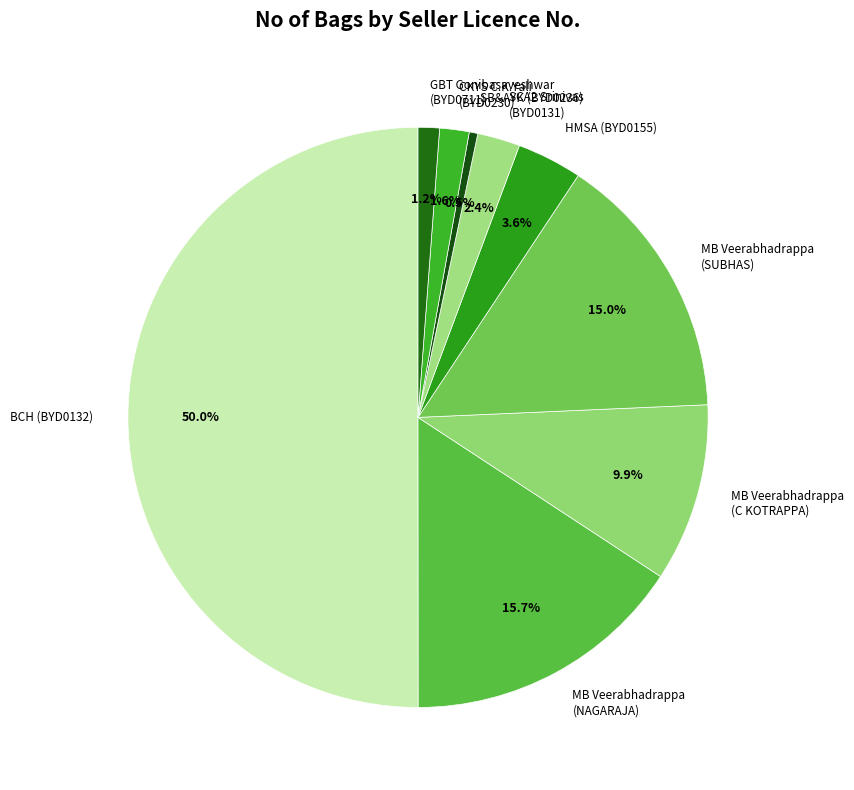

What is the largest slice in the pie chart?

BCH (BYD0132)